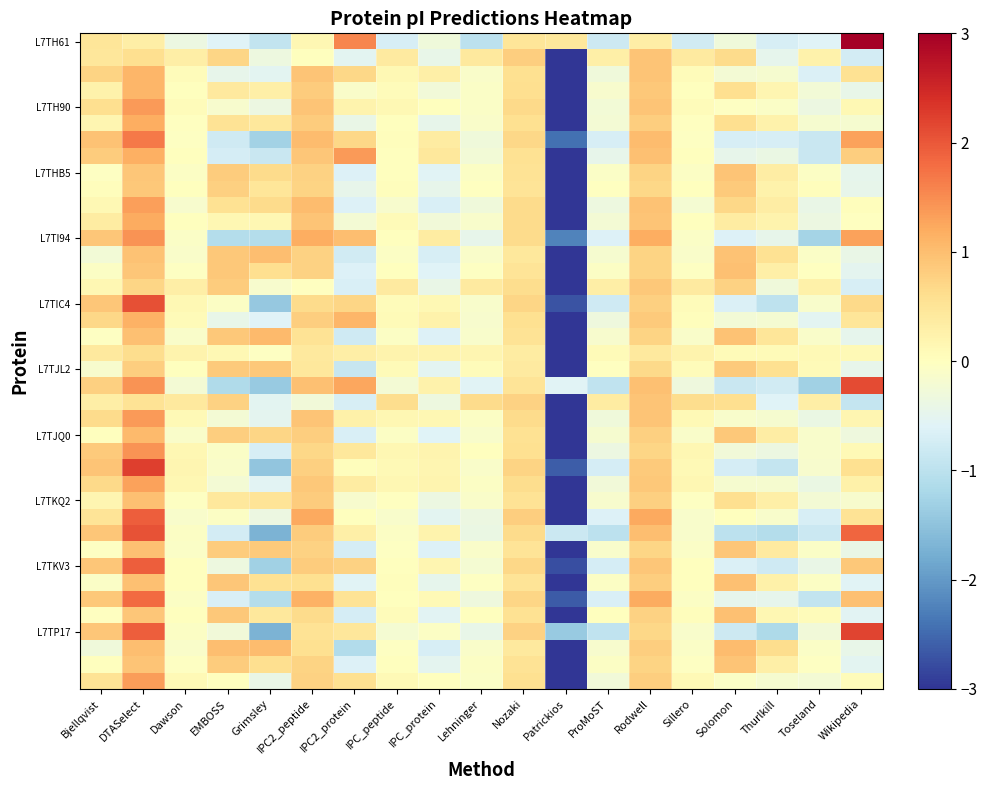

What is the minimum value shown in the chart?

-4.2